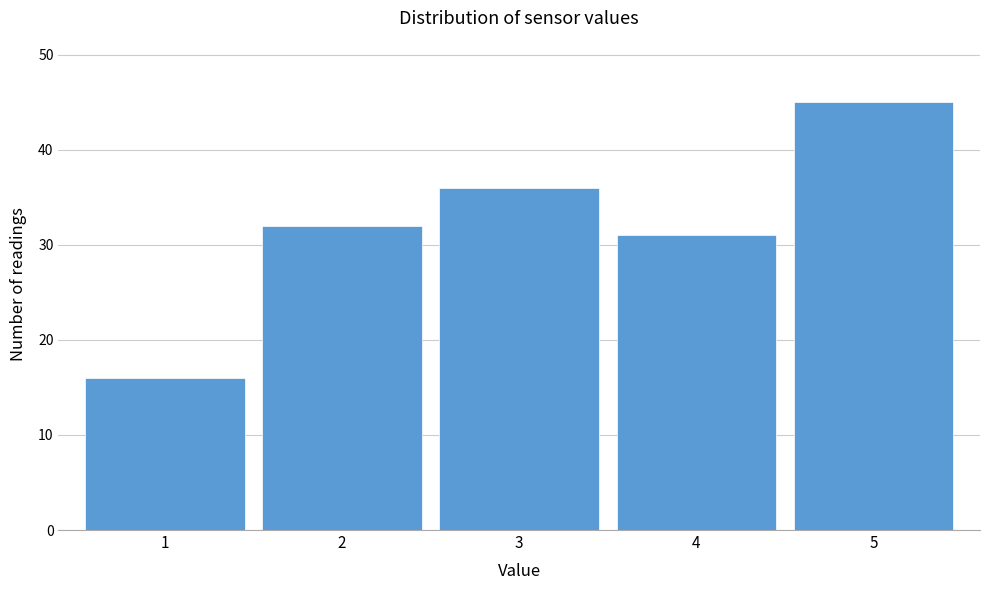

Reading left to right, transcribe this chart: for each bar, give the range it covers on the x-axis and its height. The values are not printed on the chart, so give them approximately, as read against the axis.

0.5 to 1.5: 16
1.5 to 2.5: 32
2.5 to 3.5: 36
3.5 to 4.5: 31
4.5 to 5.5: 45